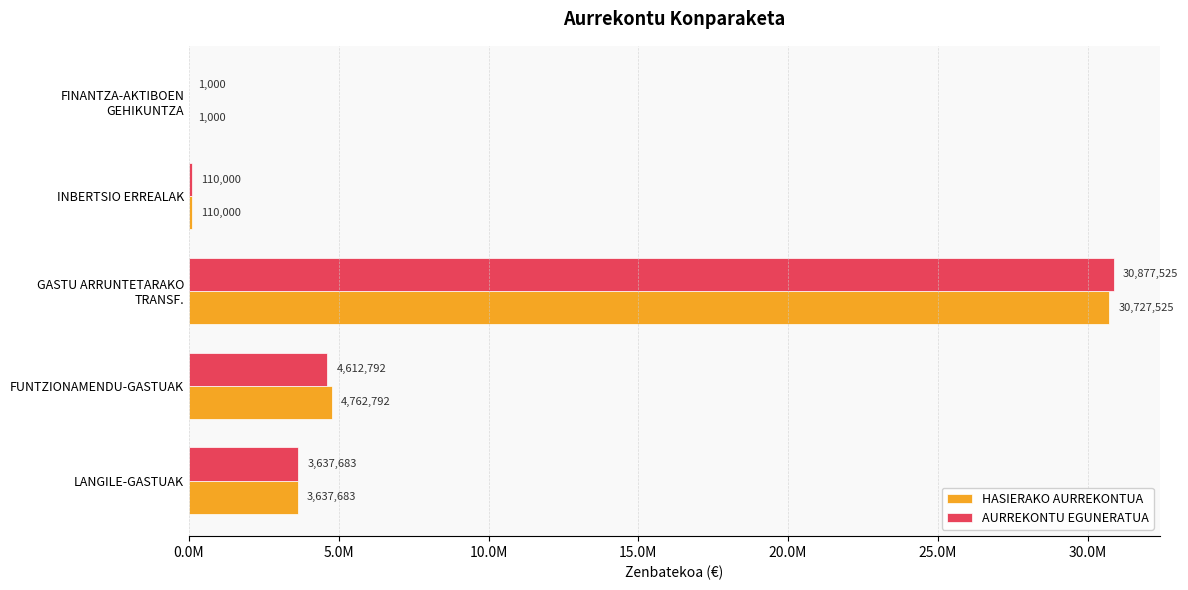

What are all the series names shown in the legend?

HASIERAKO AURREKONTUA, AURREKONTU EGUNERATUA